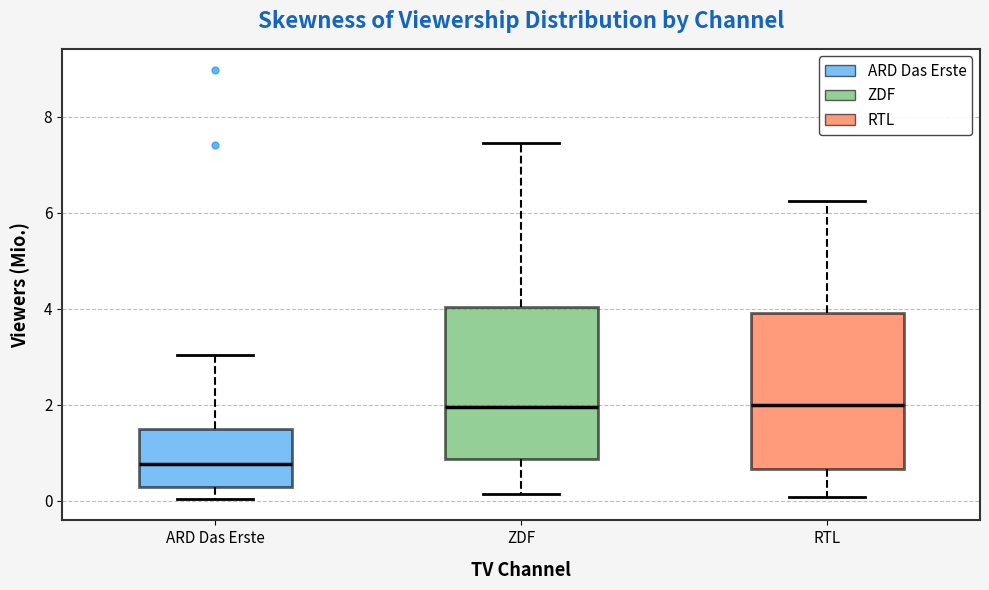

Reading left to right, transcribe this box plot: for each box, give where its median line is, the range the box spans, and where its two whiskers end, as read against the y-axis. The values are not printed on the chart, so give them approximately, as read against the axis.

ARD Das Erste: median 0.8, box 0.2 to 1.4, whiskers 0.0 to 3.0
ZDF: median 2.0, box 0.8 to 4.0, whiskers 0.2 to 7.4
RTL: median 2.0, box 0.6 to 4.0, whiskers 0.0 to 6.2